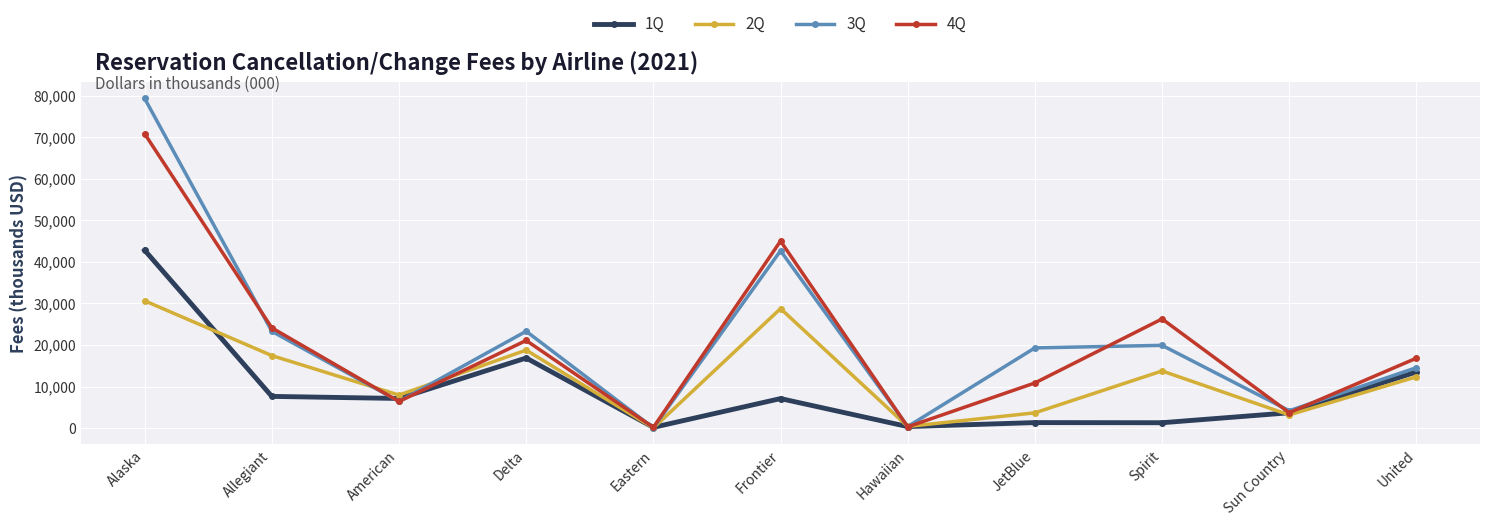

What is the difference between the second highest and second lowest values in the 2Q series?

28354